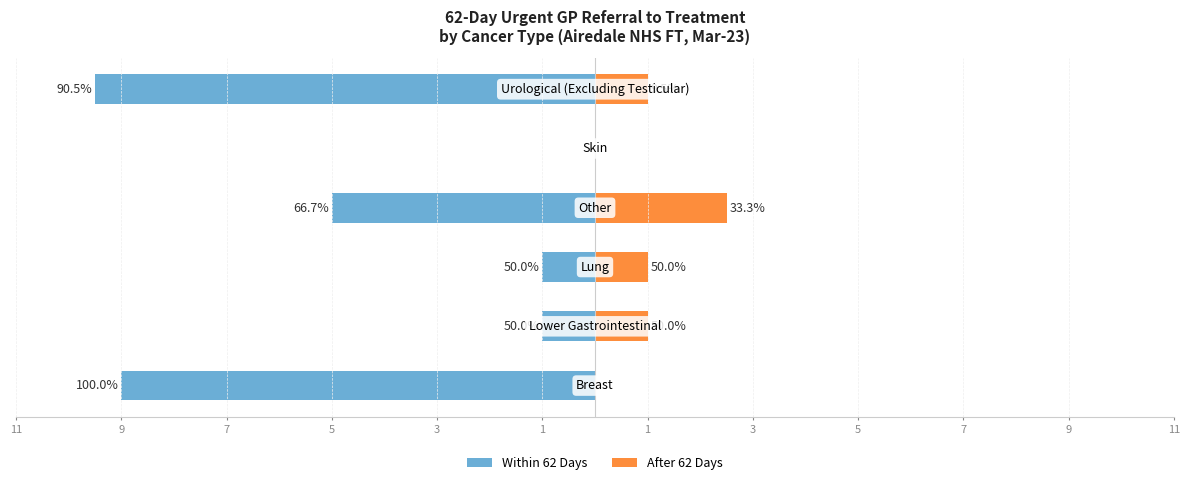

How many bars are there in total?

12